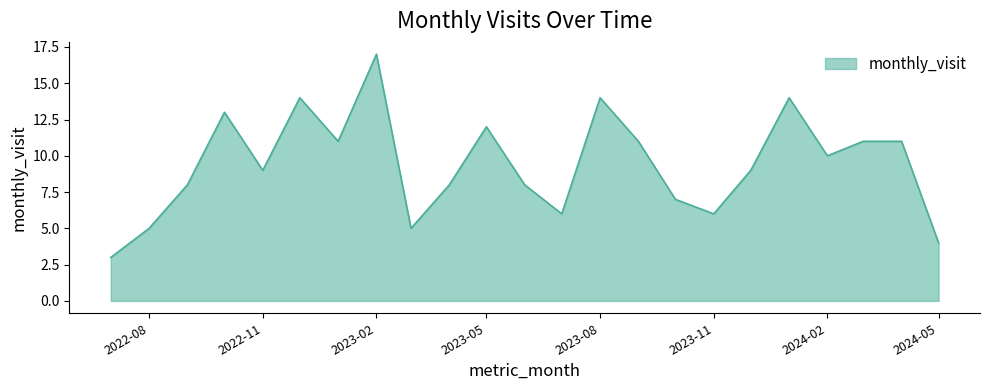

What is the greatest value displayed?

17